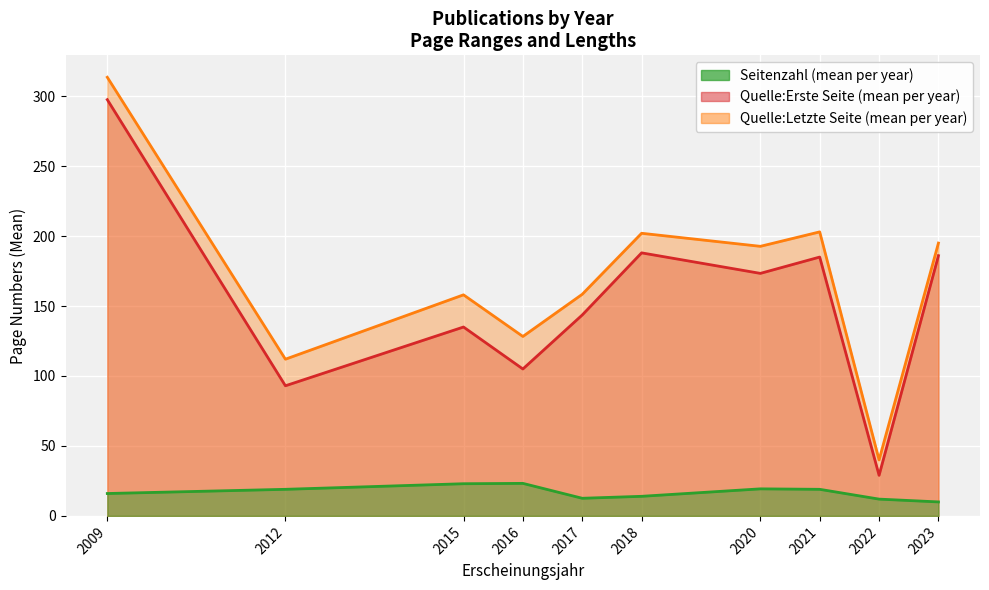

At which category is the sum across all series the highest?

2009